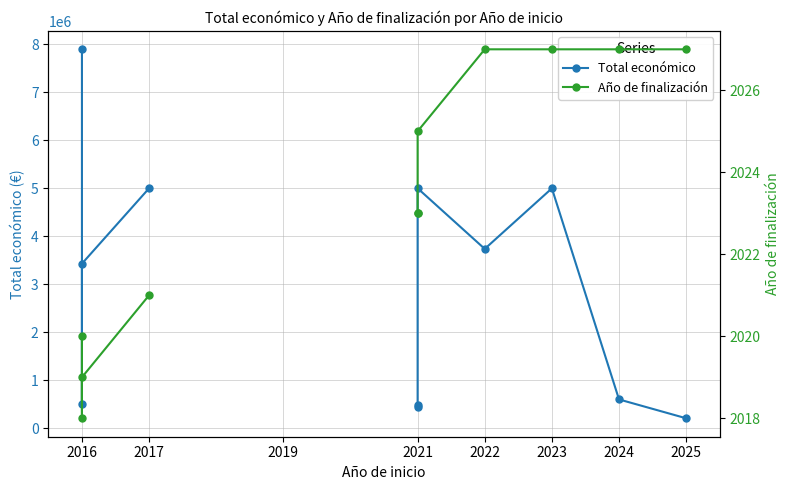

How many values in Año de finalización are above zero?

11